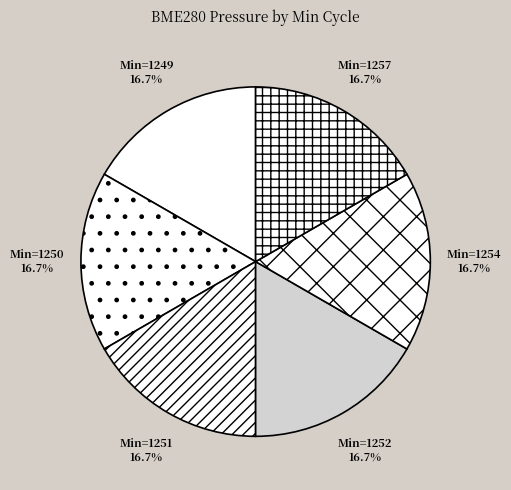

Count the number of slices in the pie.

6